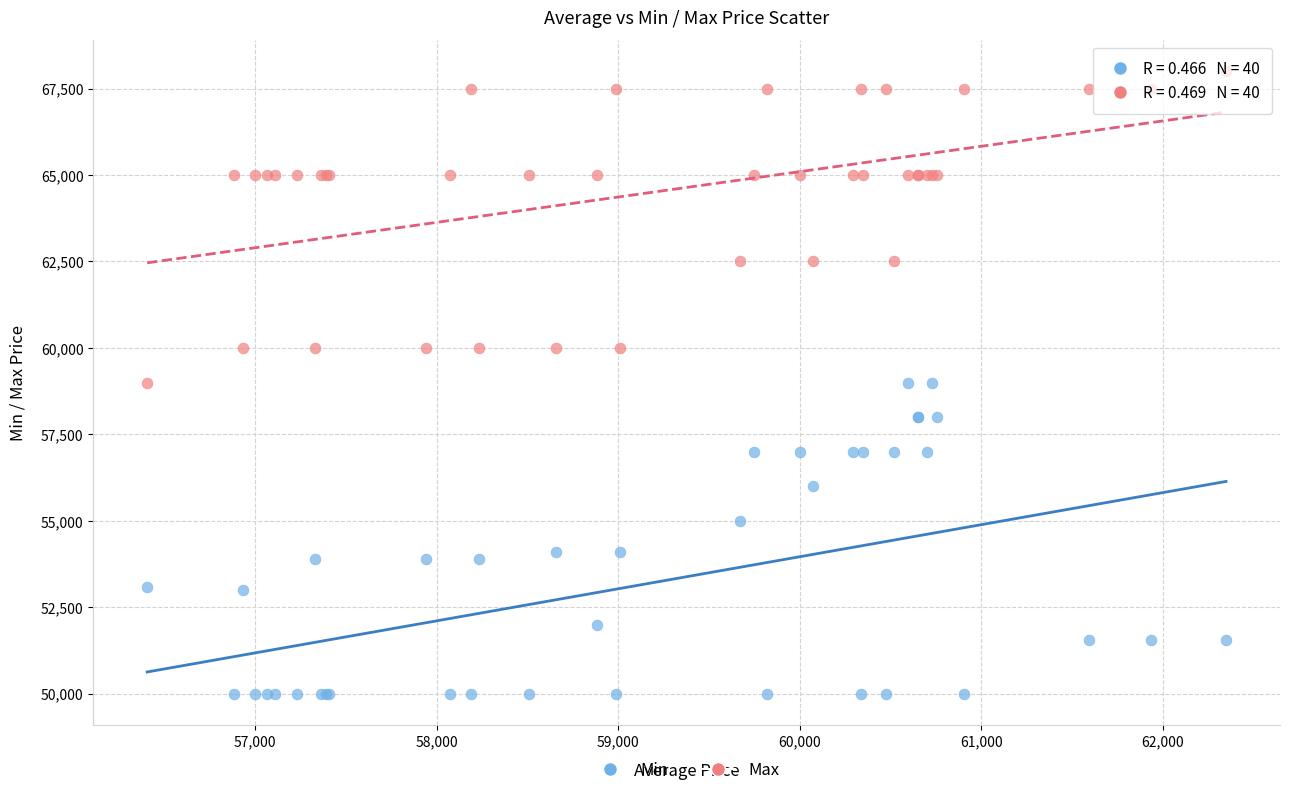

Which series contains the highest Y value?

Max